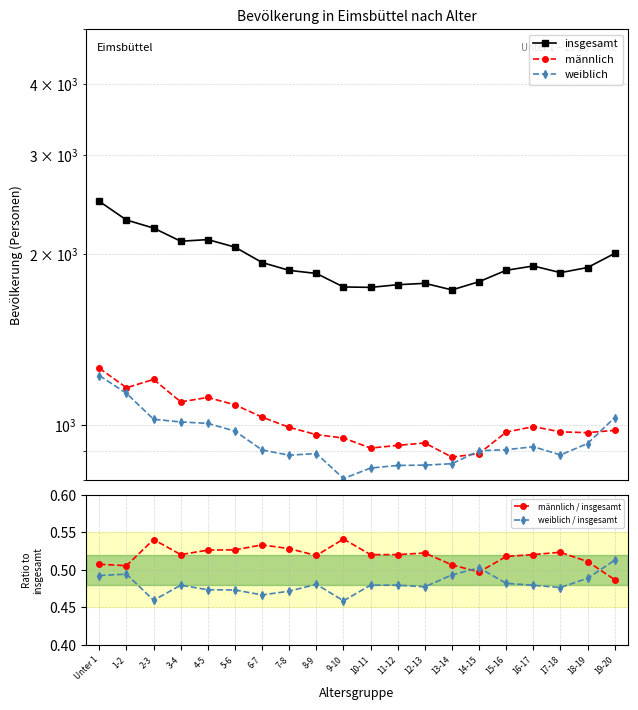

Is the value of männlich at 2-3 greater than the value of weiblich / insgesamt at 11-12?

Yes